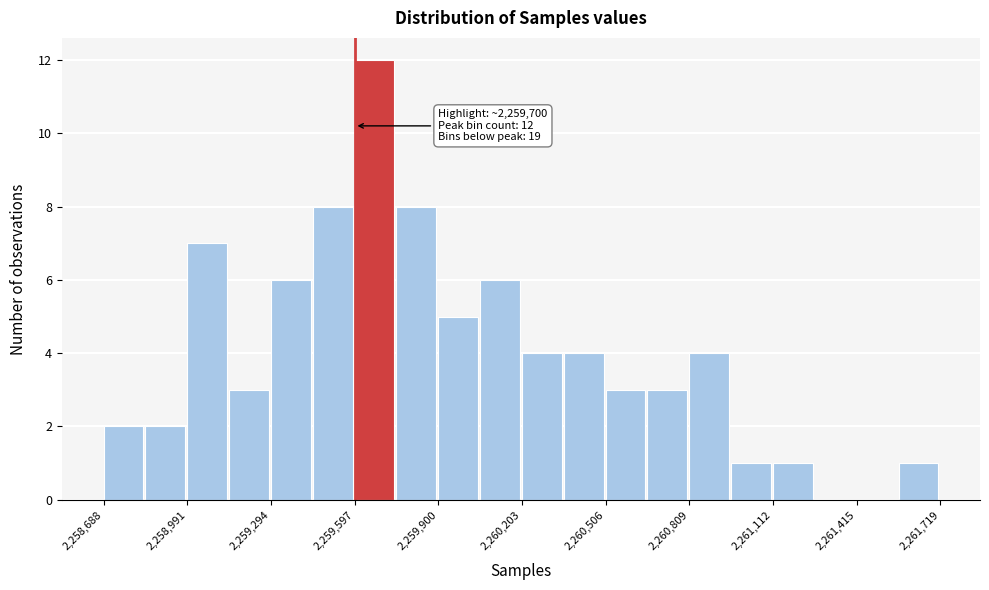

Read against the x-axis, roughly where is the centre of the tallest bar?

2259650